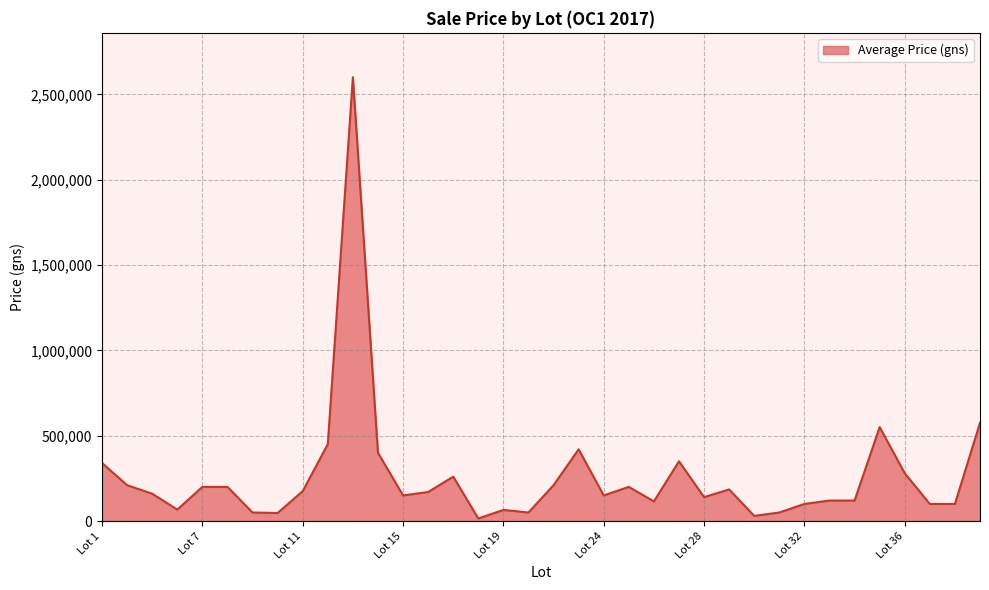

What is the difference between the maximum and minimum values?

2585000